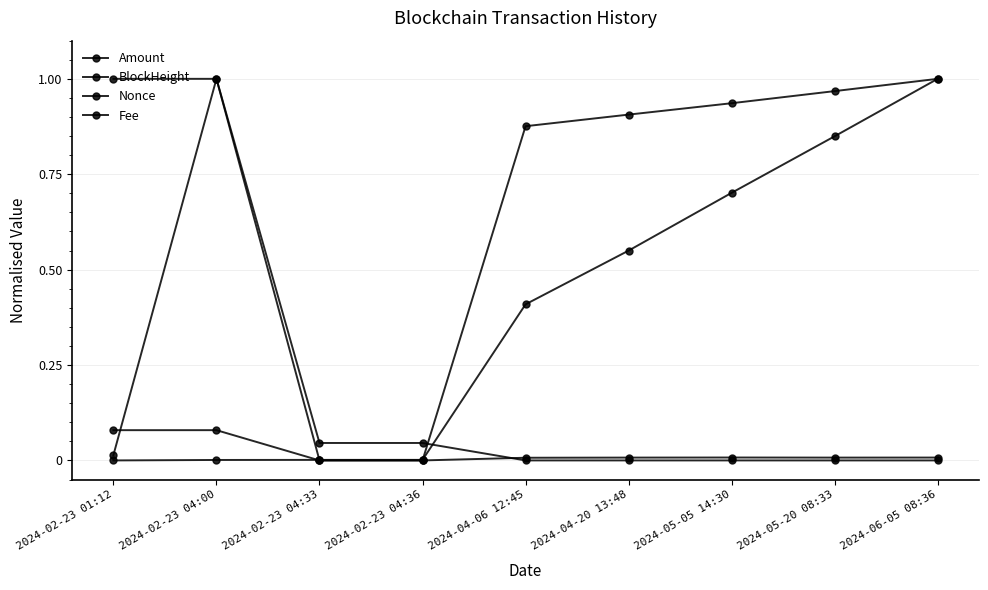

How many intersections are there between Nonce and BlockHeight?

2